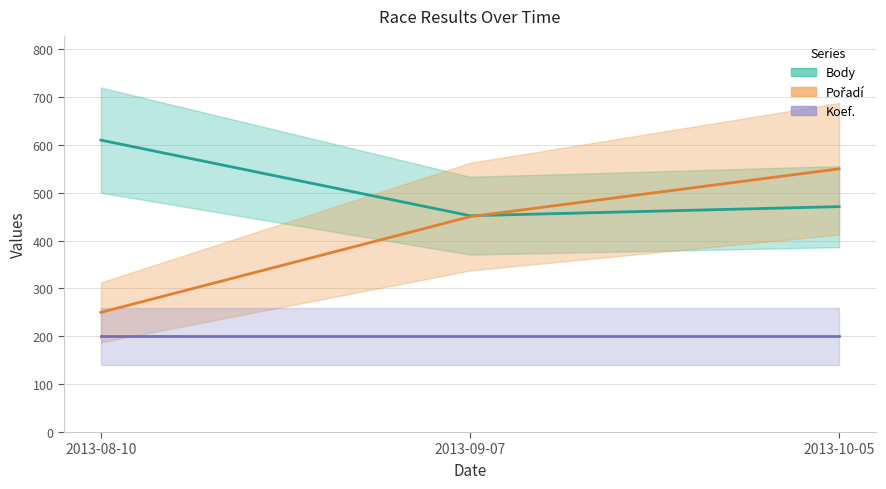

The value of Pořadí at 2013-09-07 is 450. True or false?

True